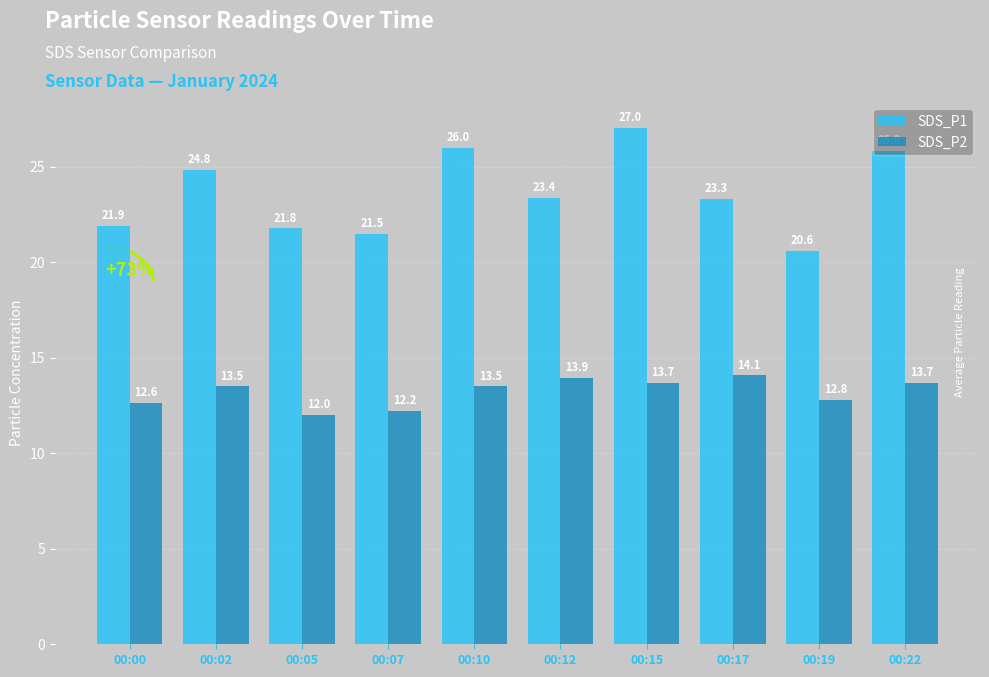

What is the lowest value of the SDS_P1 series?

20.6